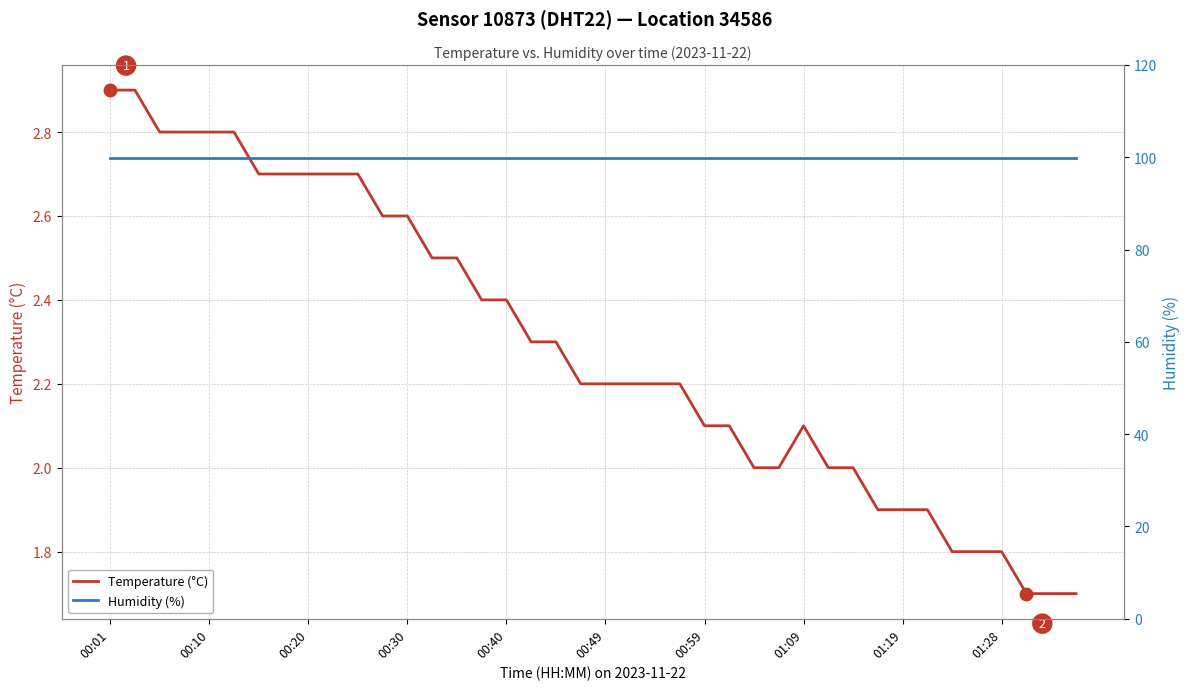

What is the difference between the maximum and minimum values in the Temperature (°C) series?

1.2